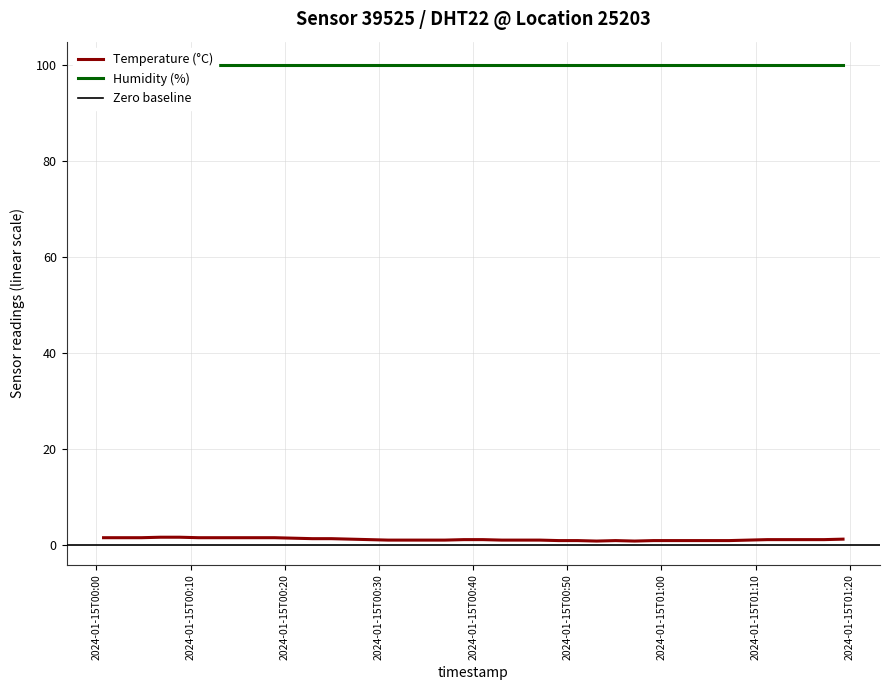

What is the label of the 2nd point from the left?

2024-01-15T00:10